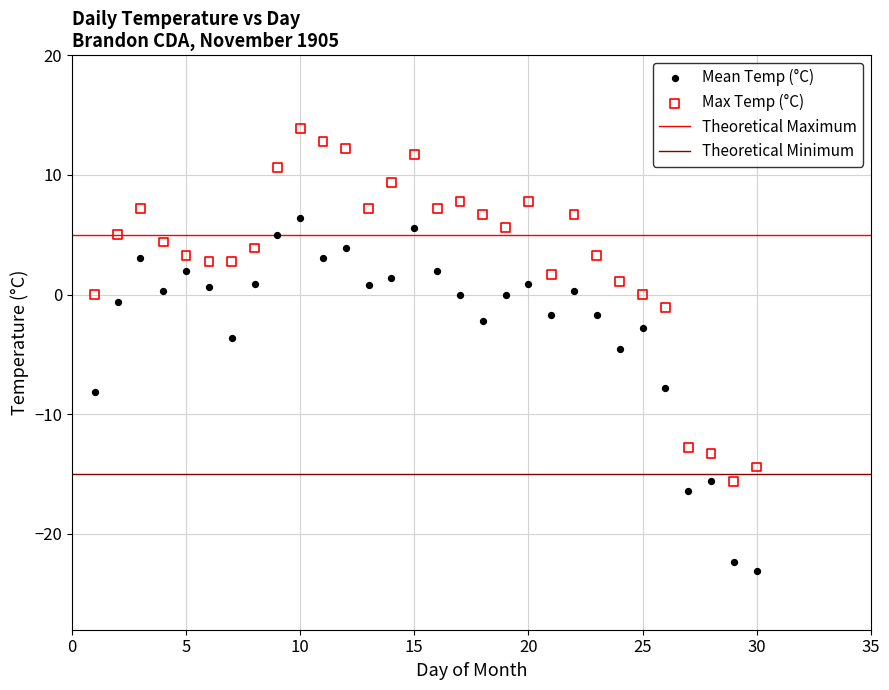

Which series reaches the maximum Y coordinate?

Max Temp (°C)